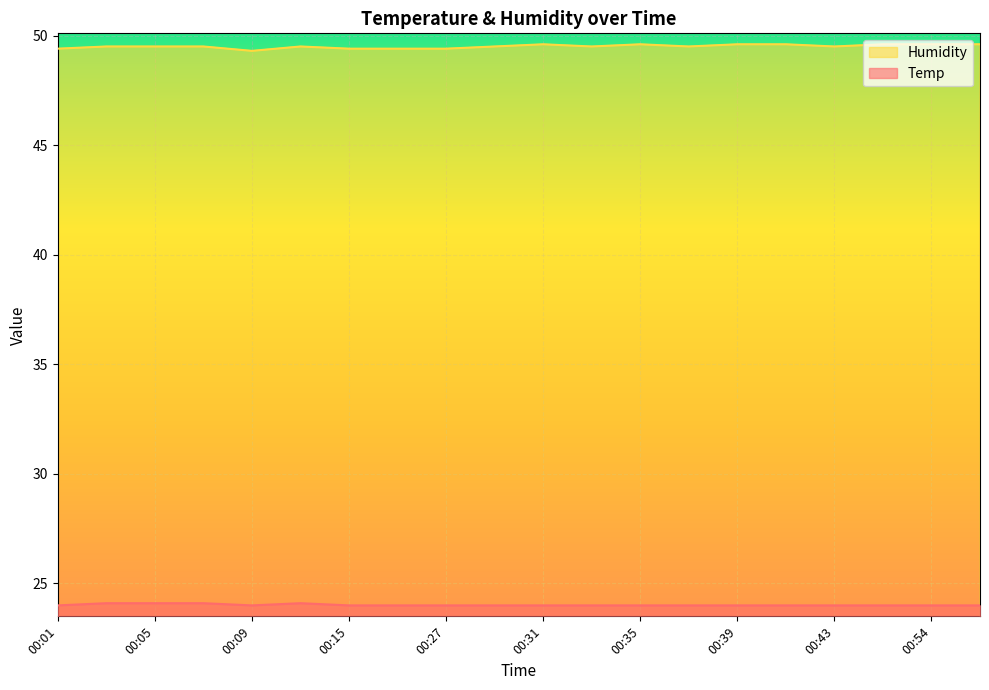

Between 00:29 and 00:37, which series saw the biggest shift?

Temp